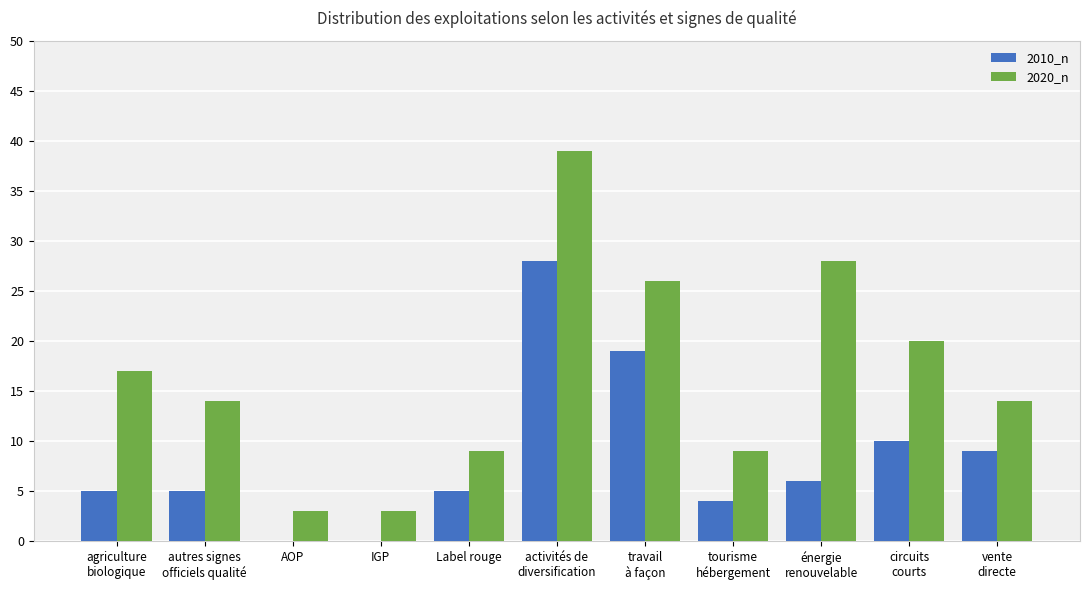

What is the greatest value displayed?

39